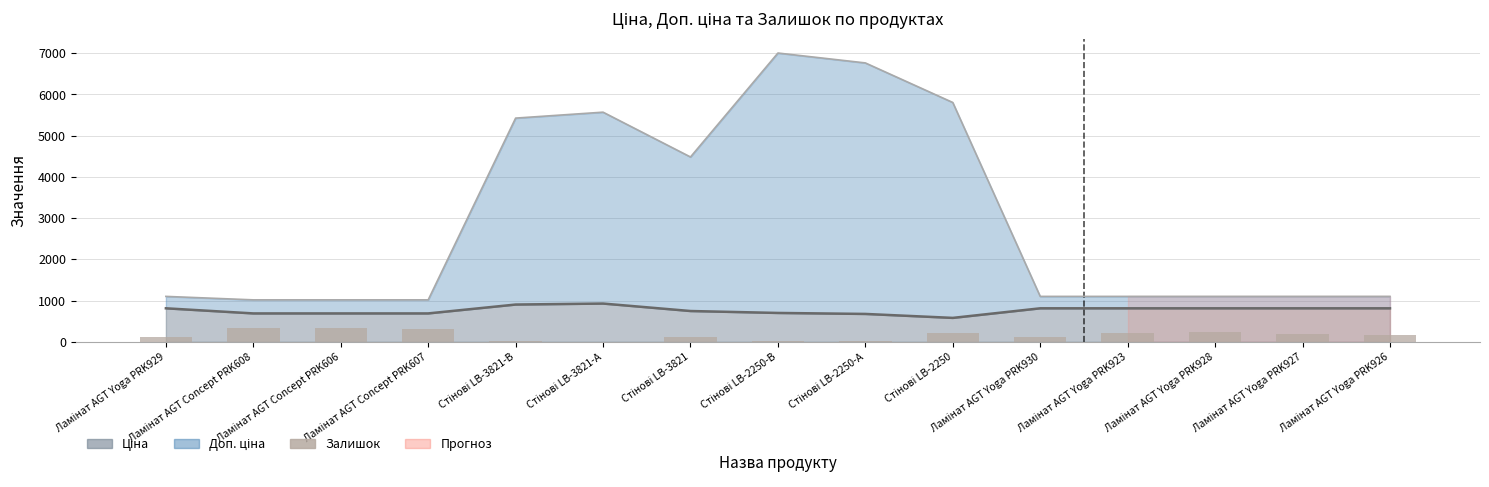

Between Ламінат AGT Concept PRK608 and Стінові LB-3821-В, which is larger?

Ламінат AGT Concept PRK608